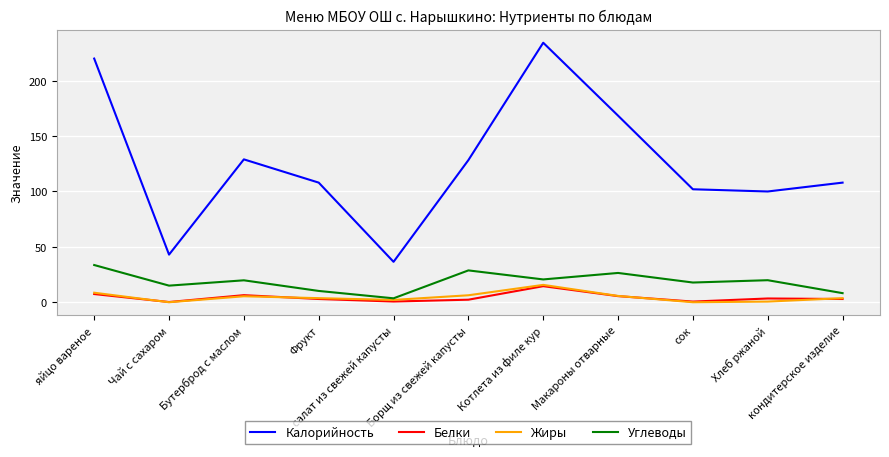

At which label does Белки first exceed 2?

яйцо вареное